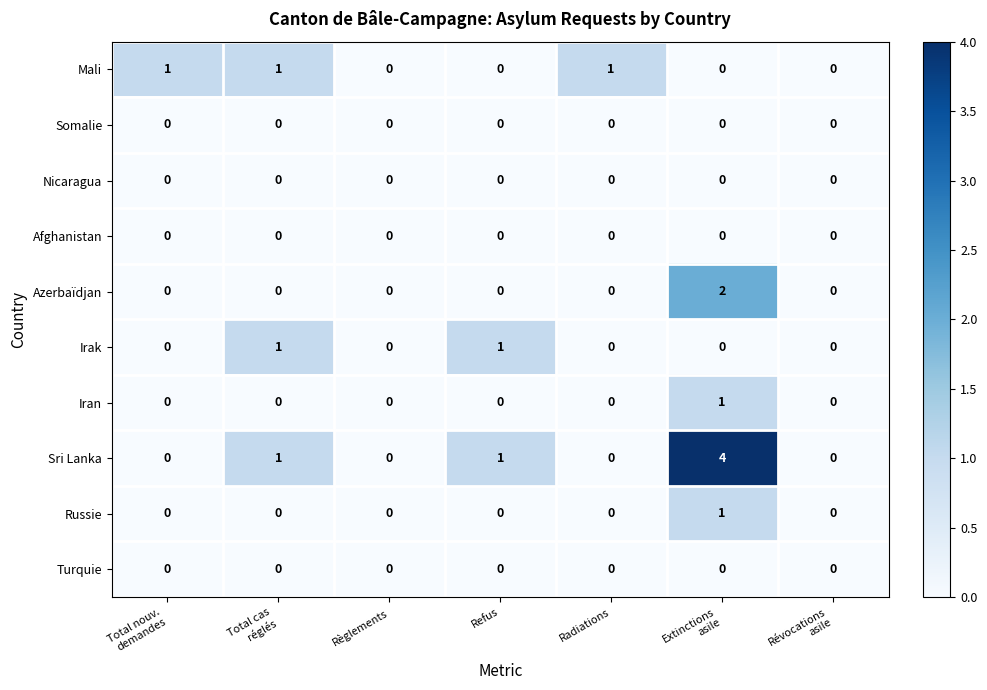

Which series changed the most between Total nouv.
demandes and Révocations
asile?

Mali